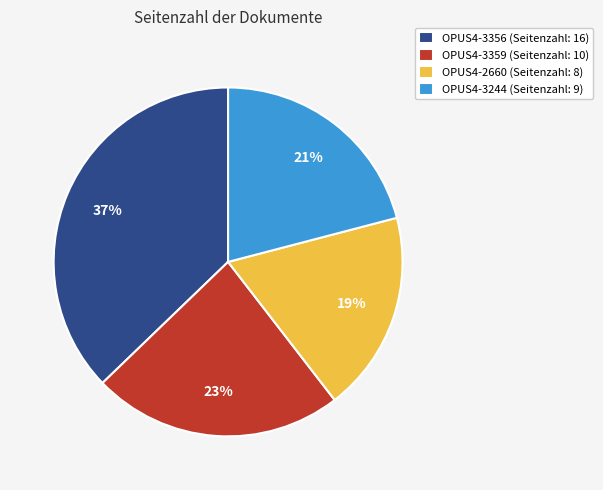

Is there any slice that represents more than half of the pie?

No